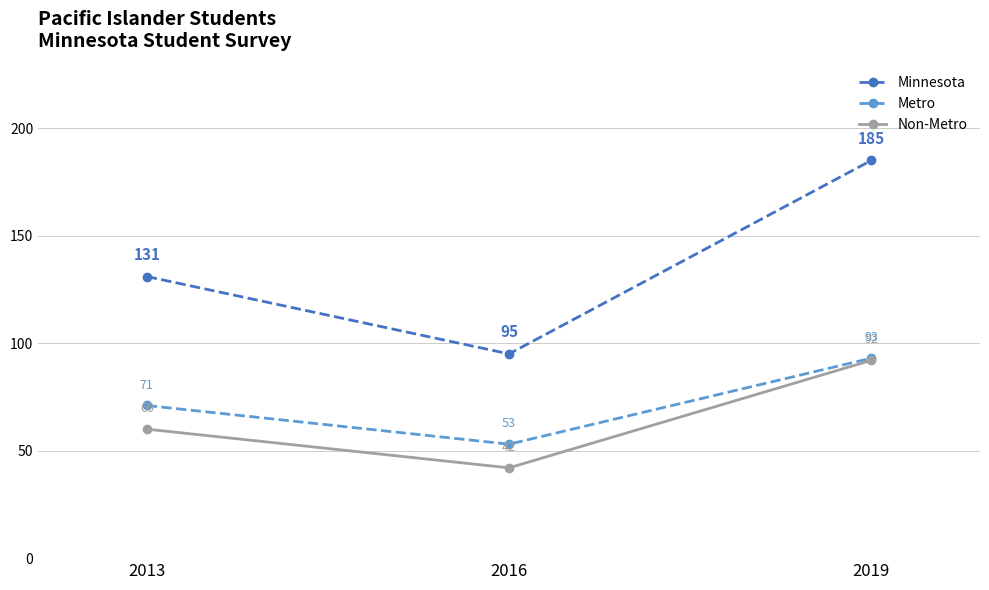

How many lines are shown in the chart?

3